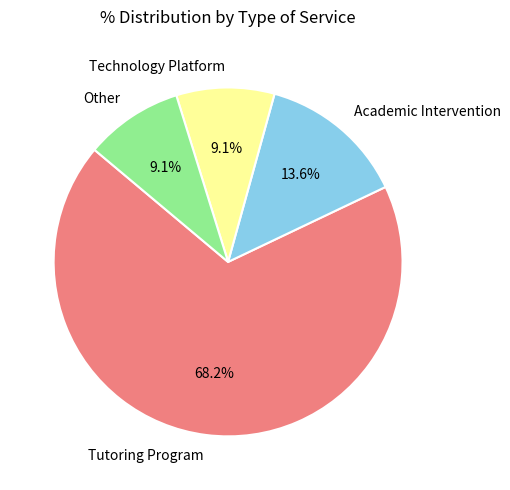

To the nearest percent, what is the difference between the Technology Platform and Tutoring Program slice percentages?

59%